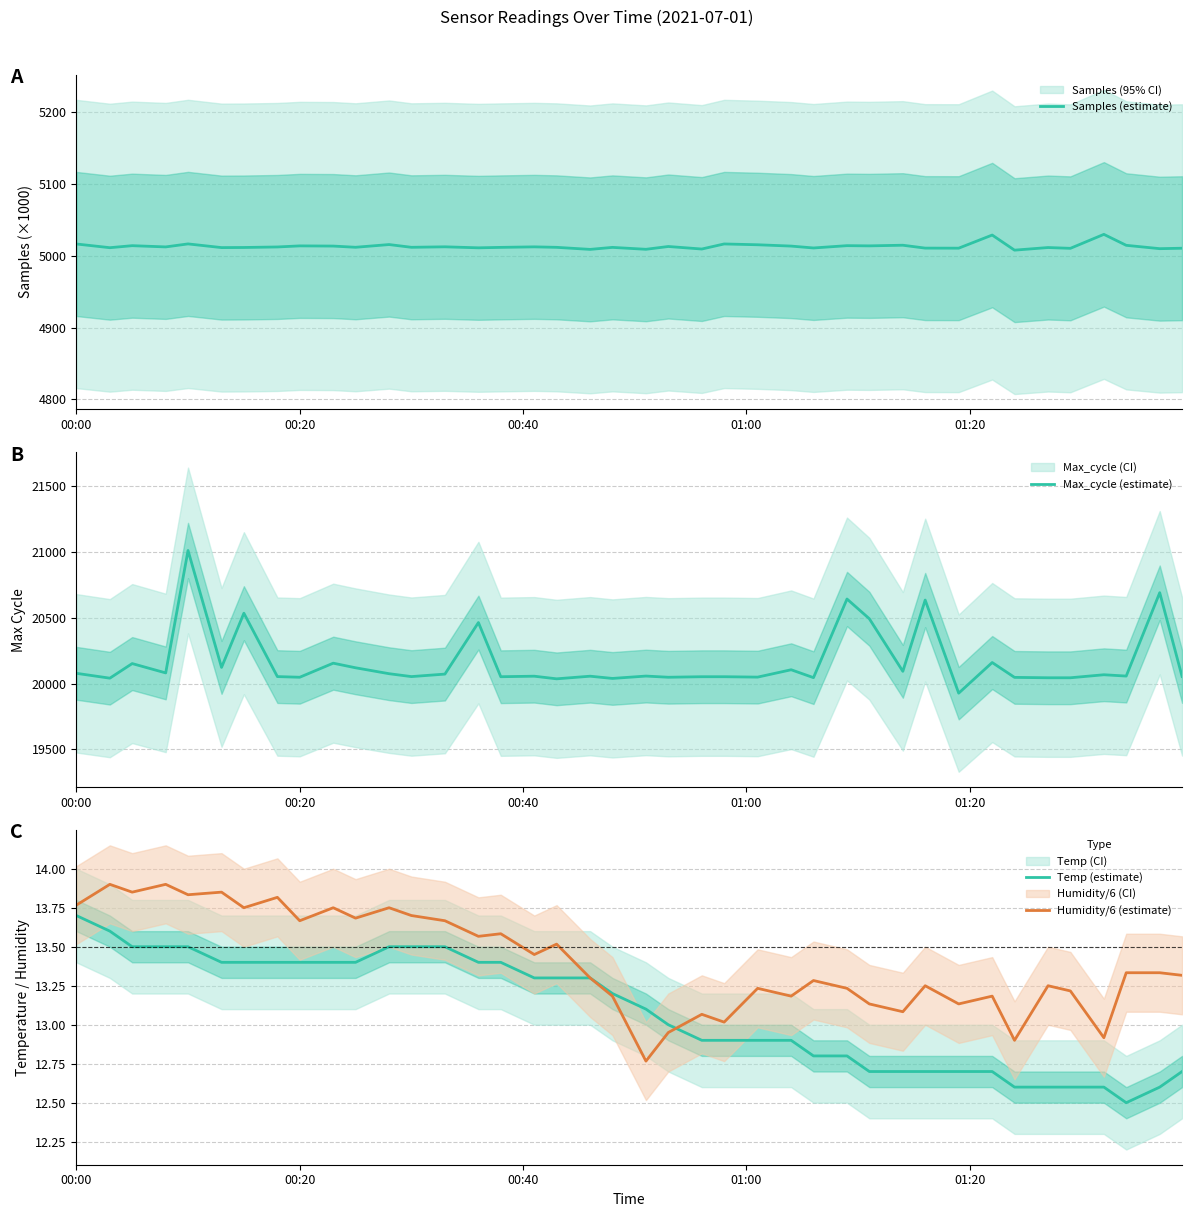

What is the lowest value of the Max_cycle (estimate) series?

19928